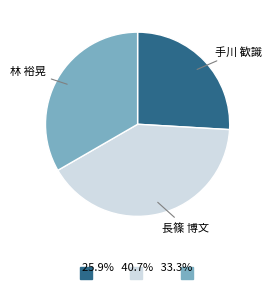

Rank the categories by value from lowest to highest.

手川 歓識, 林 裕晃, 長篠 博文